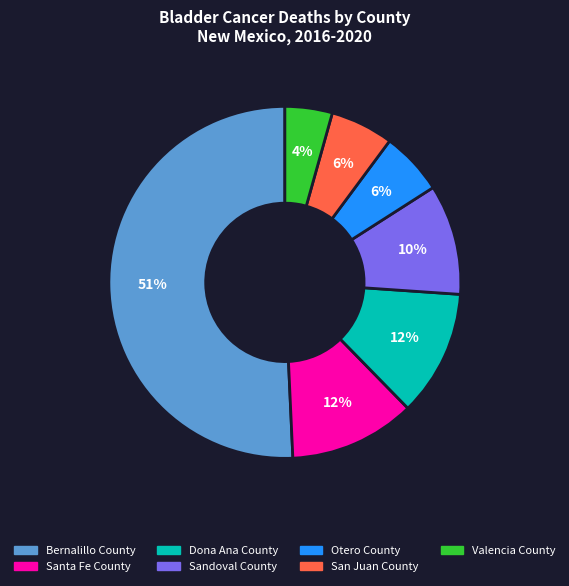

Do Dona Ana County and Valencia County together represent more than half of the pie?

No